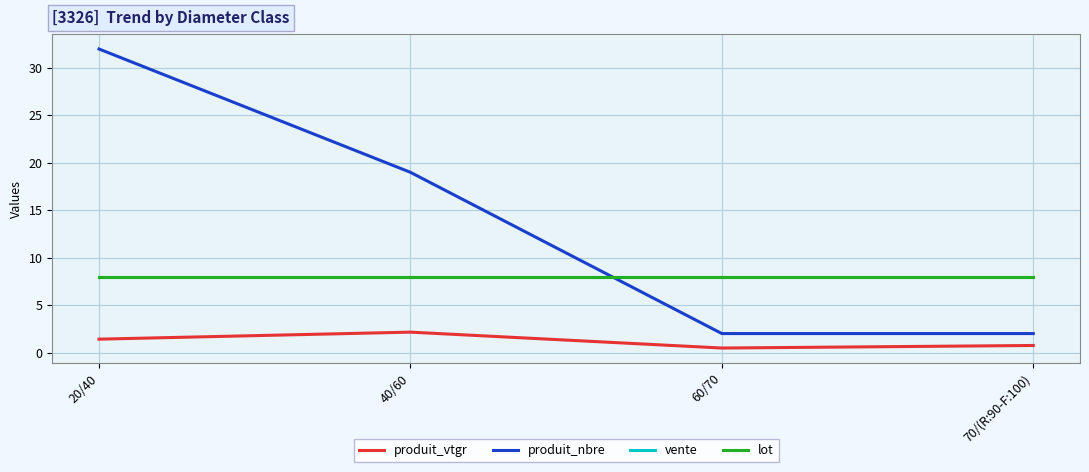

At which label is produit_nbre closest to 17?

40/60